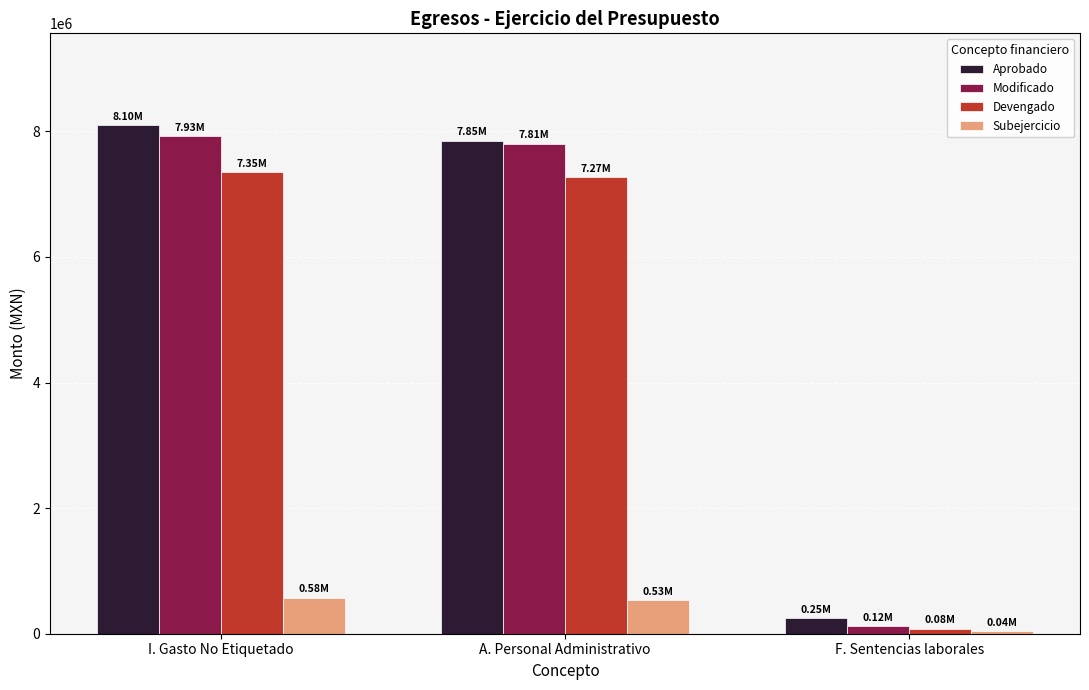

How many values in the Aprobado series are below 7853213?

1